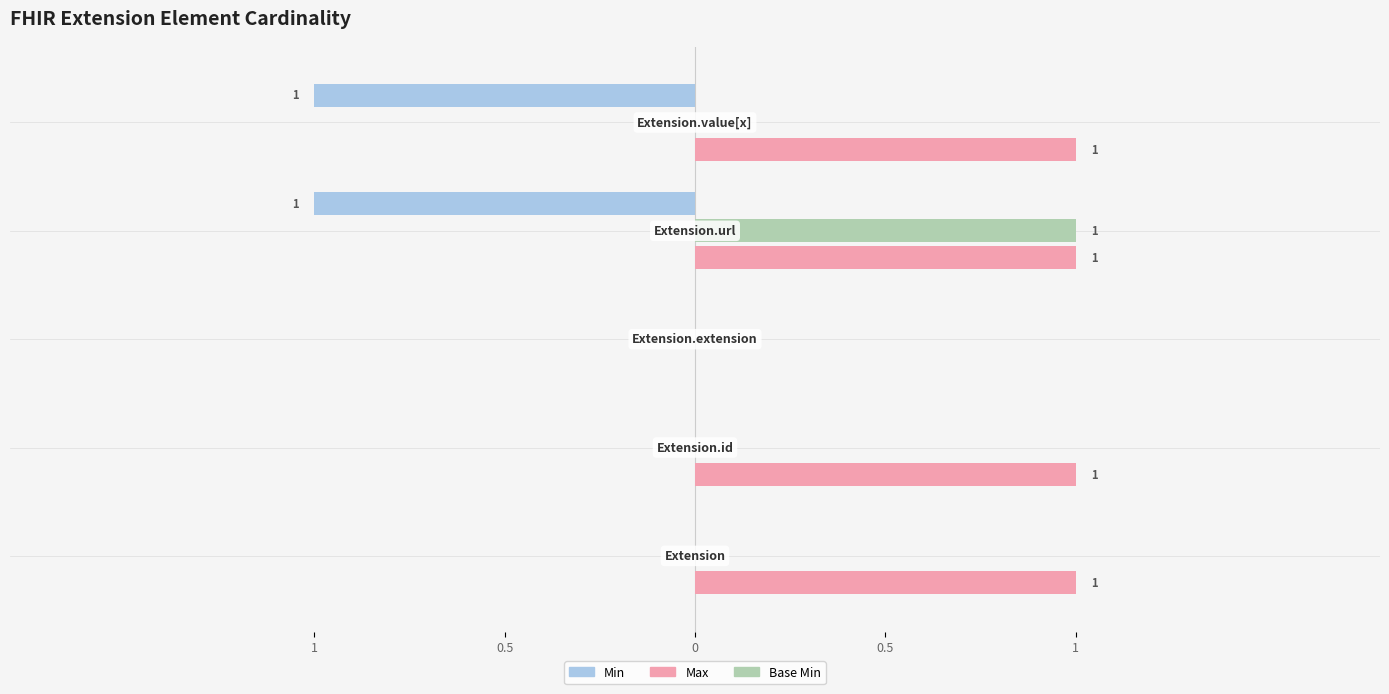

What are all the series names shown in the legend?

Min, Max, Base Min